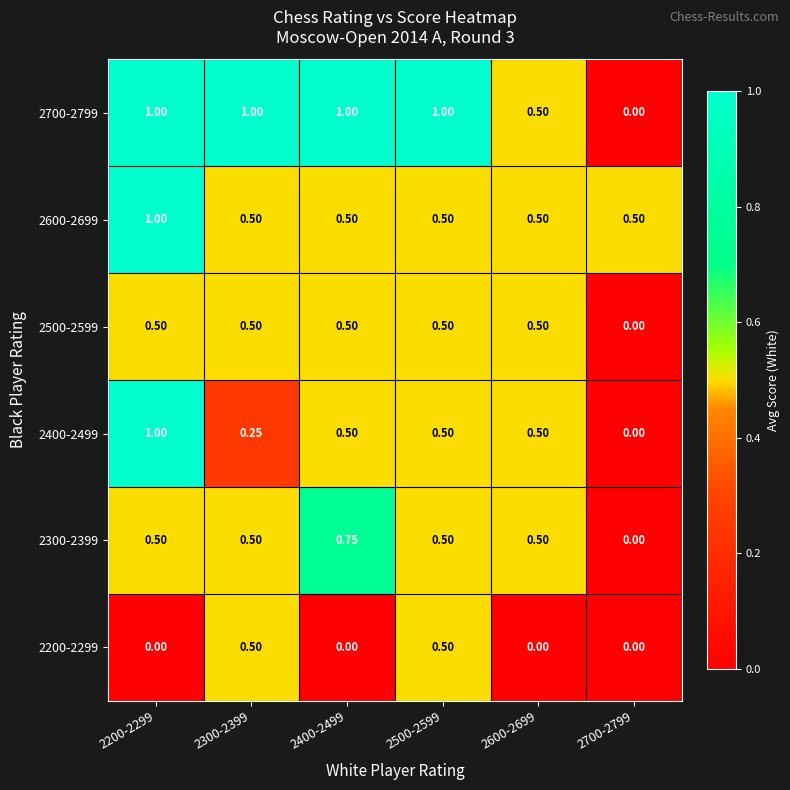

Is the value of 2500-2599 at 2700-2799 greater than the value of 2700-2799 at 2500-2599?

No